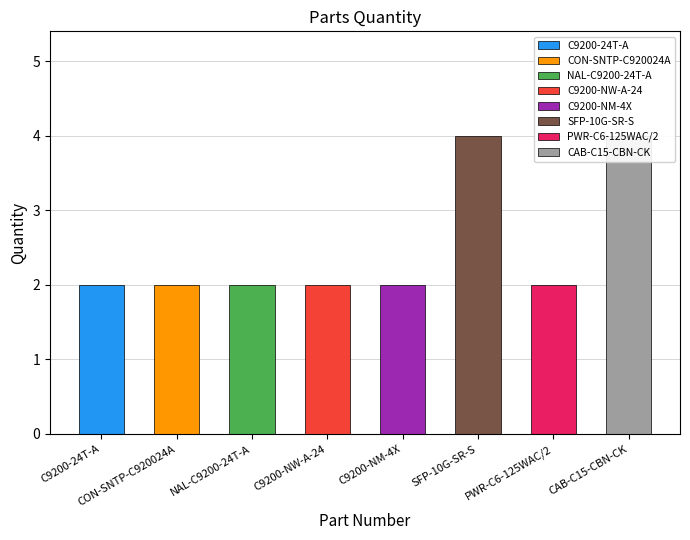

What is the value of the 2nd bar from the left?

2